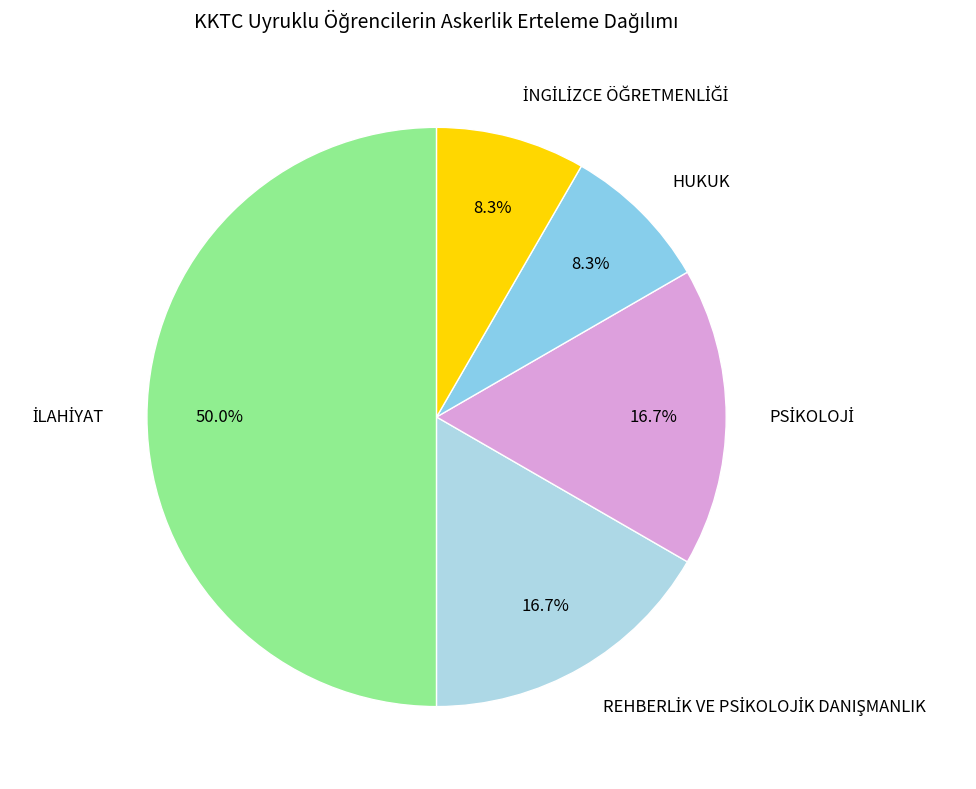

Is HUKUK the majority of the pie?

No